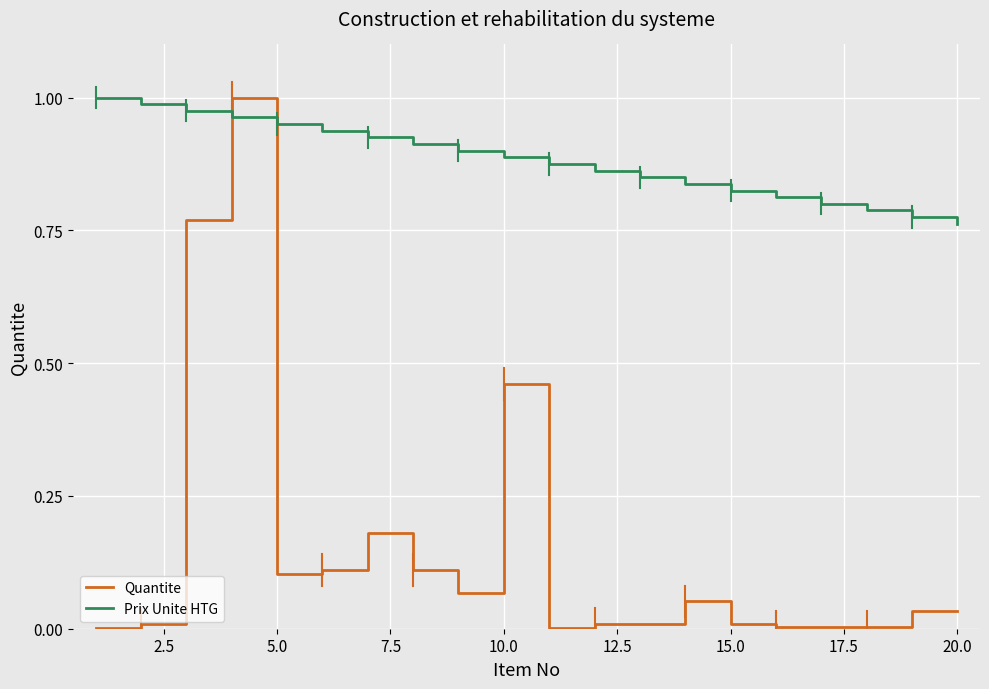

Which series has the largest total across all categories?

Prix Unite HTG